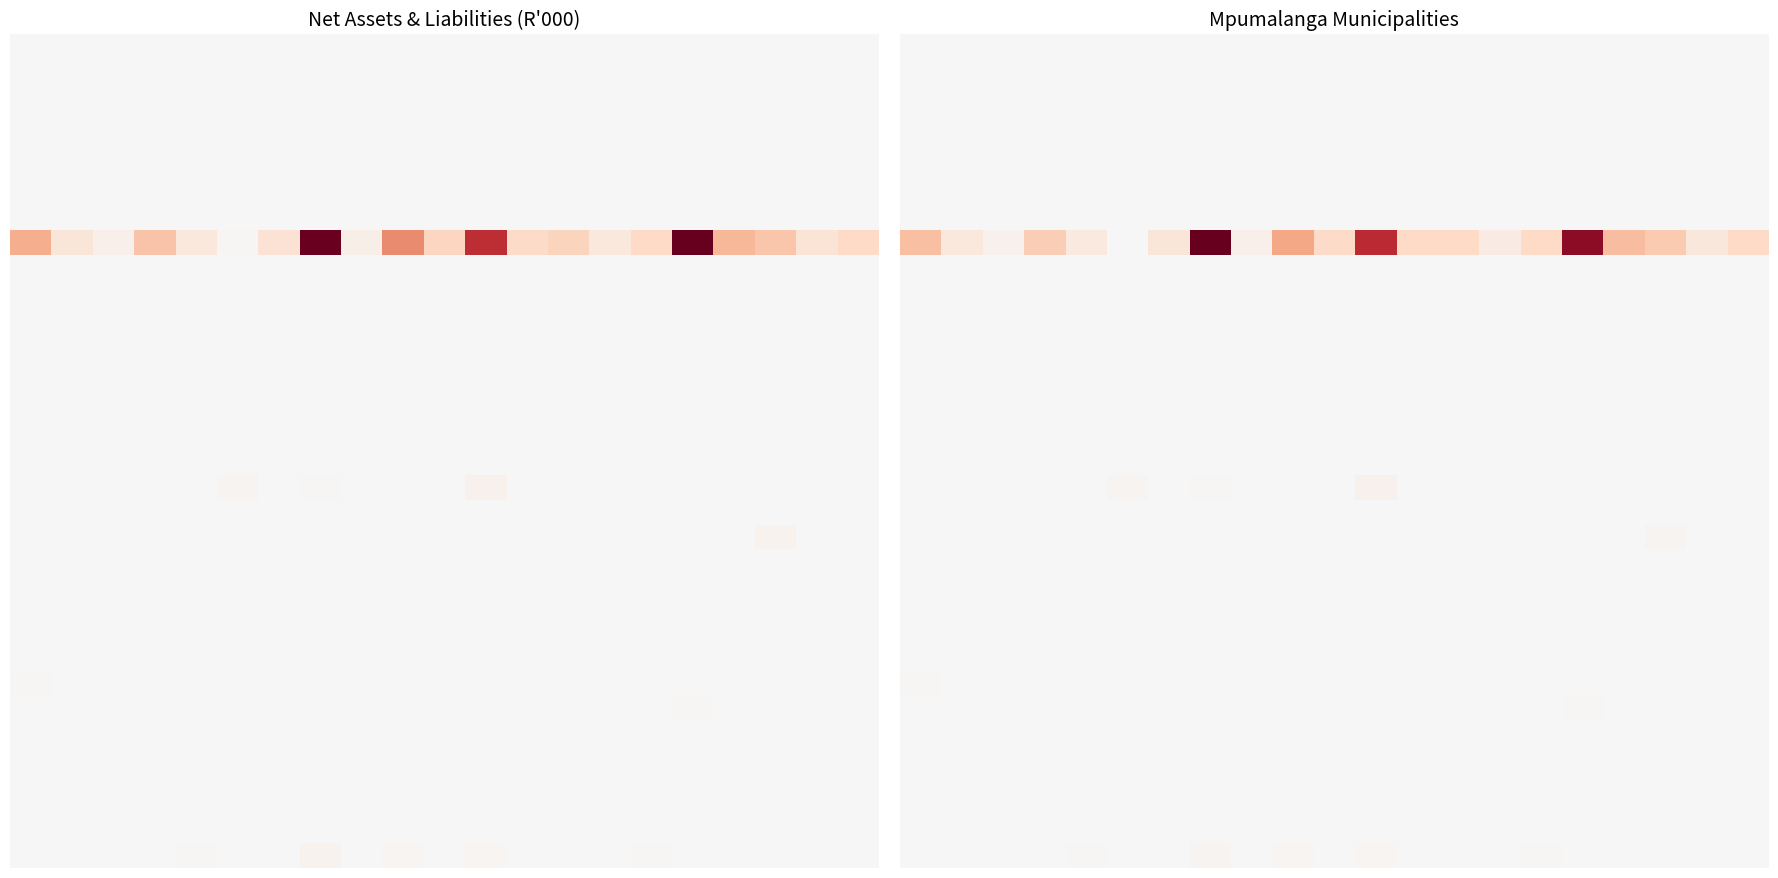

At how many categories does at least one series exceed 6156223?

2